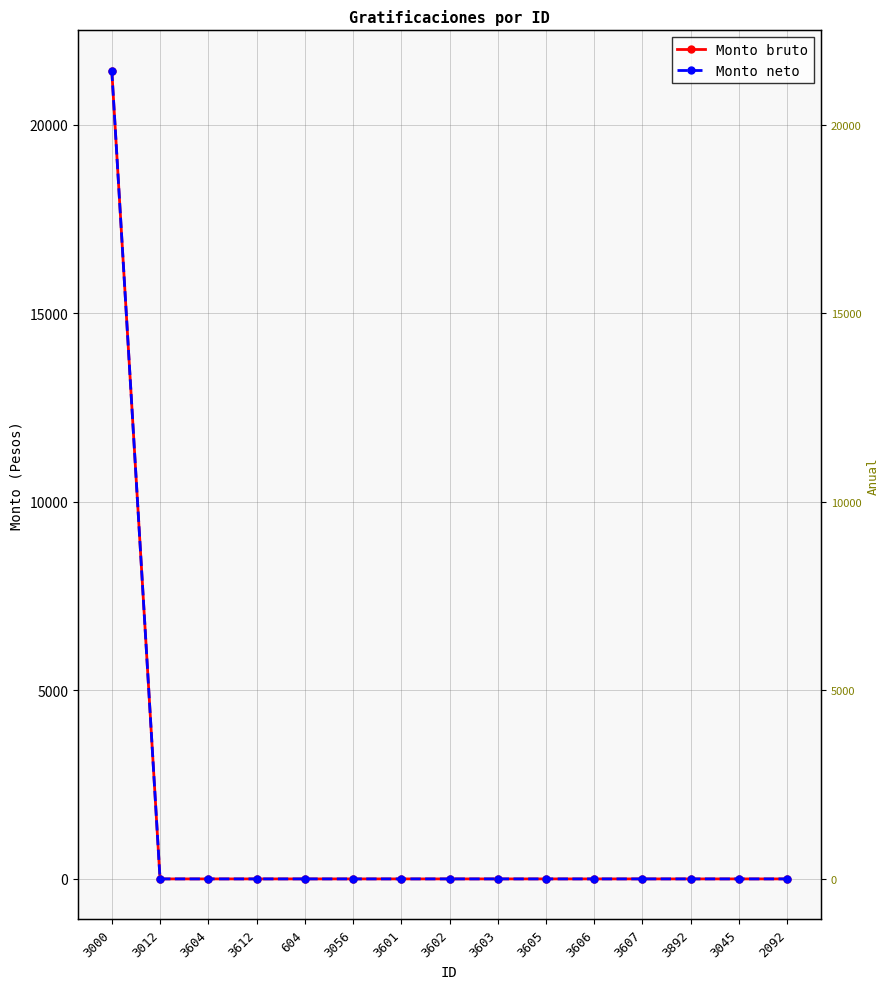

How many values in the Monto bruto series exceed 0?

1